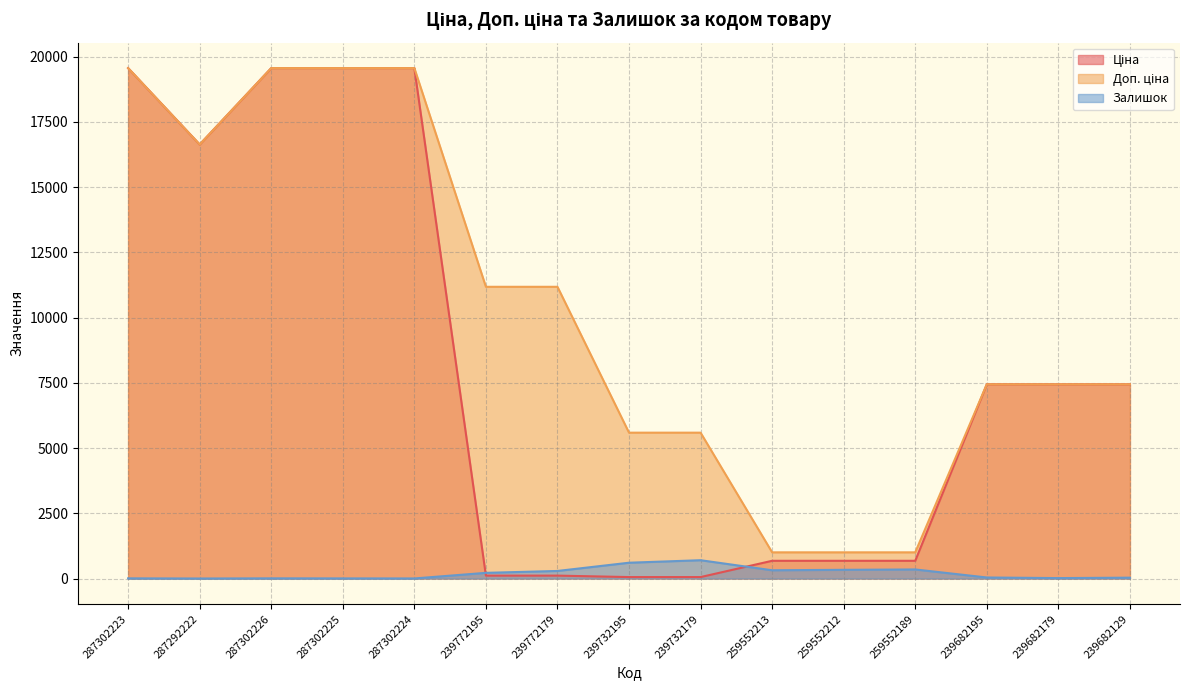

What is the label of the 7th point from the left?

239772179